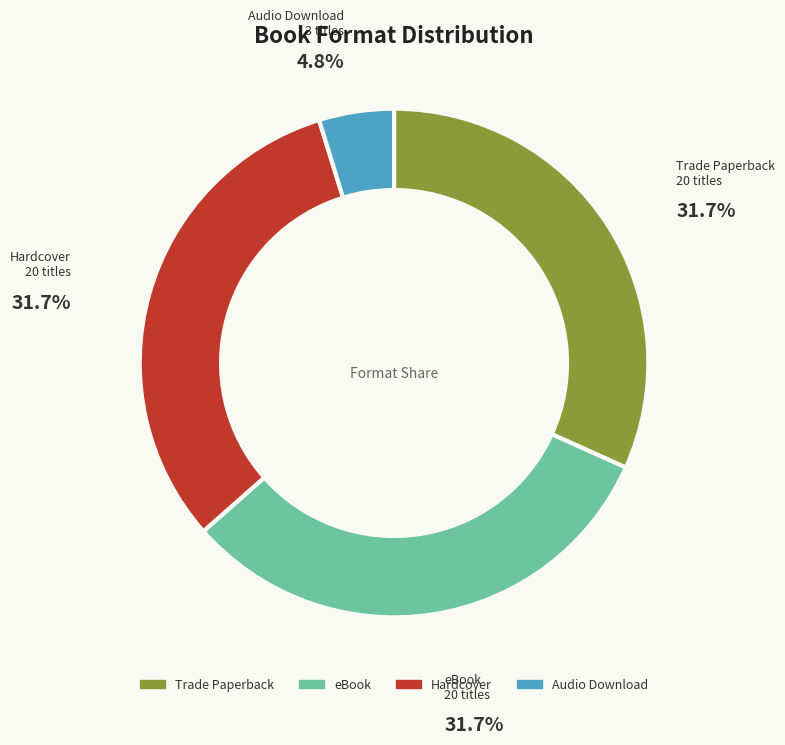

Which slice is the smallest?

Audio Download